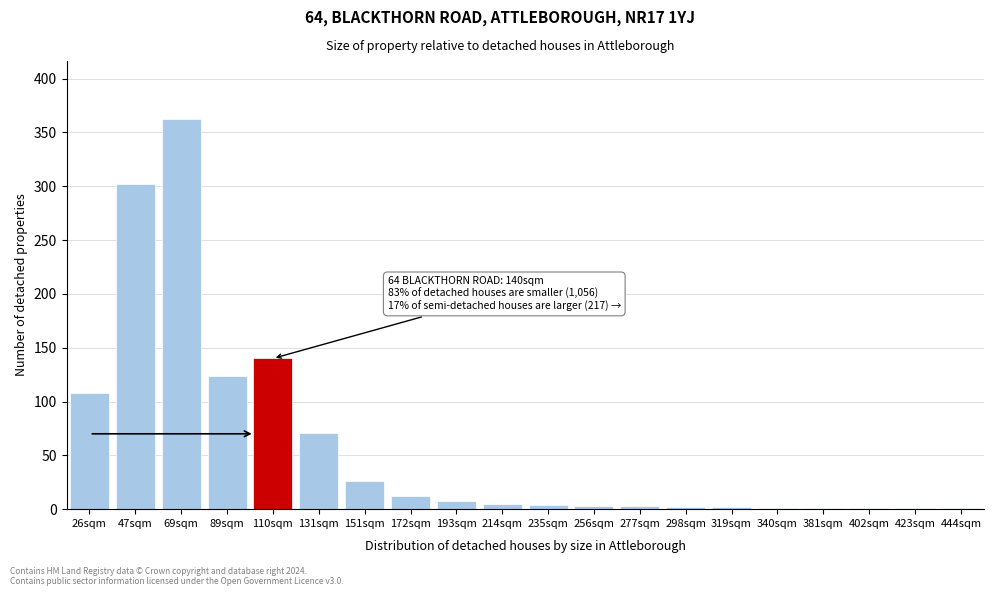

What is the maximum value shown in the chart?

362